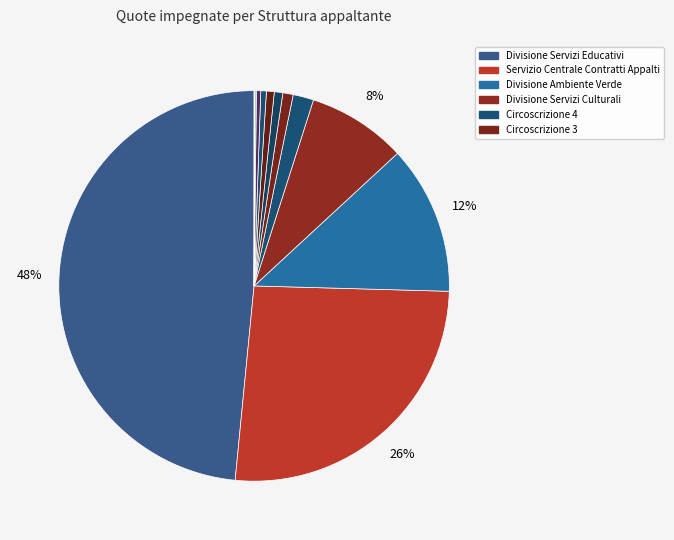

Rank the categories by value from lowest to highest.

Archivio, Sport, Divisione Urbanistica, Divisione Lavoro, Circoscrizione 10, Circoscrizione 5, Circoscrizione 6, Circoscrizione 7, Circoscrizione 3, Circoscrizione 4, Divisione Servizi Culturali, Divisione Ambiente Verde, Servizio Centrale Contratti Appalti, Divisione Servizi Educativi